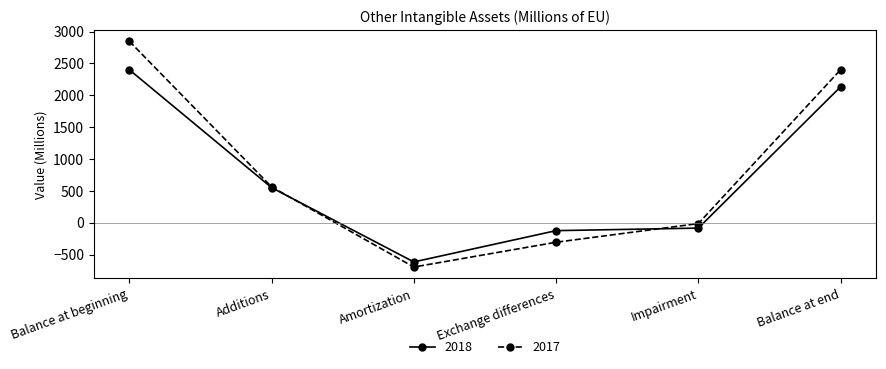

Between Amortization and Balance at end, which series saw the biggest shift?

2017